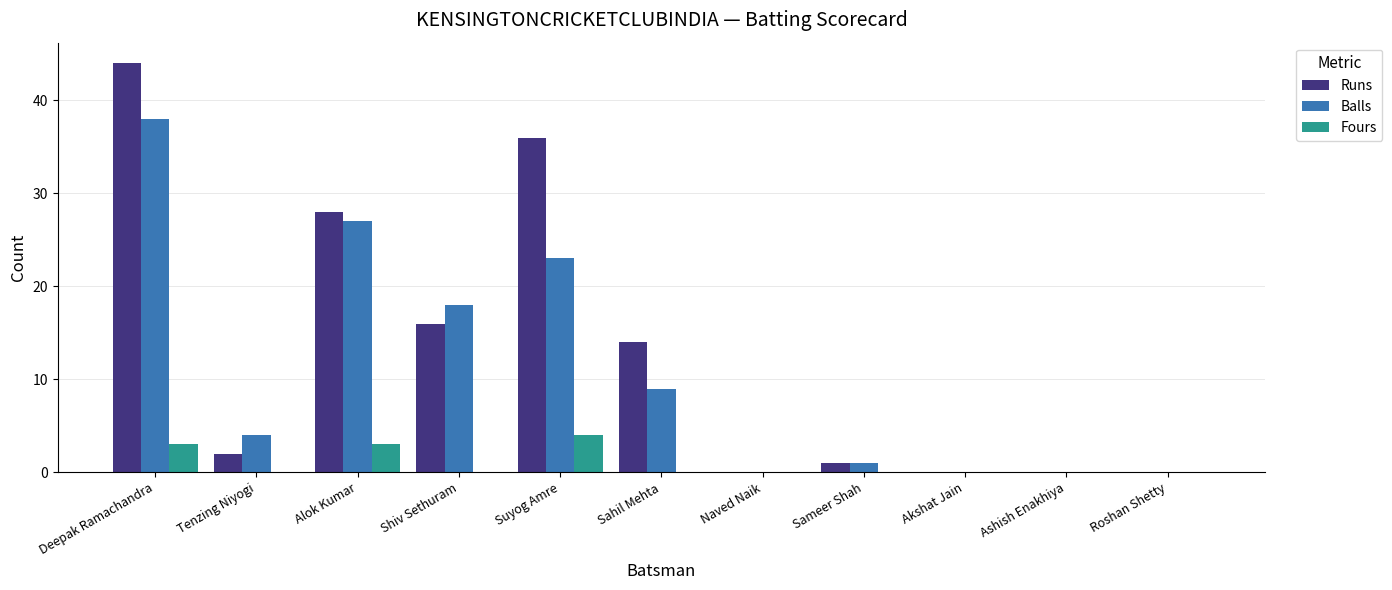

Is it true that Balls equals 23 at Suyog Amre?

True